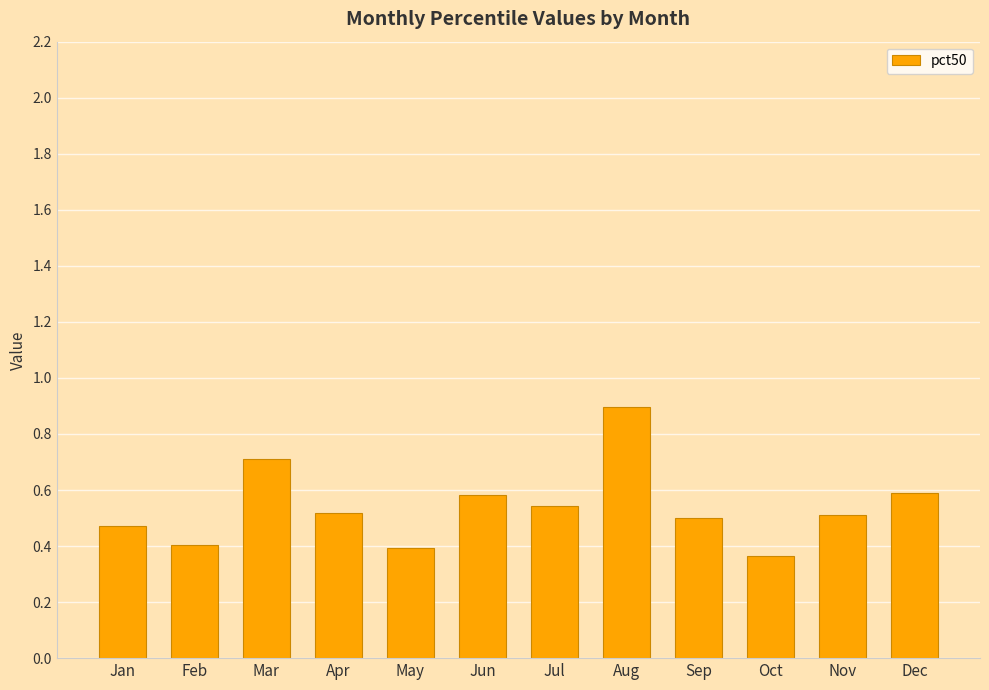

Is it true that the value at Aug is 0.9?

True